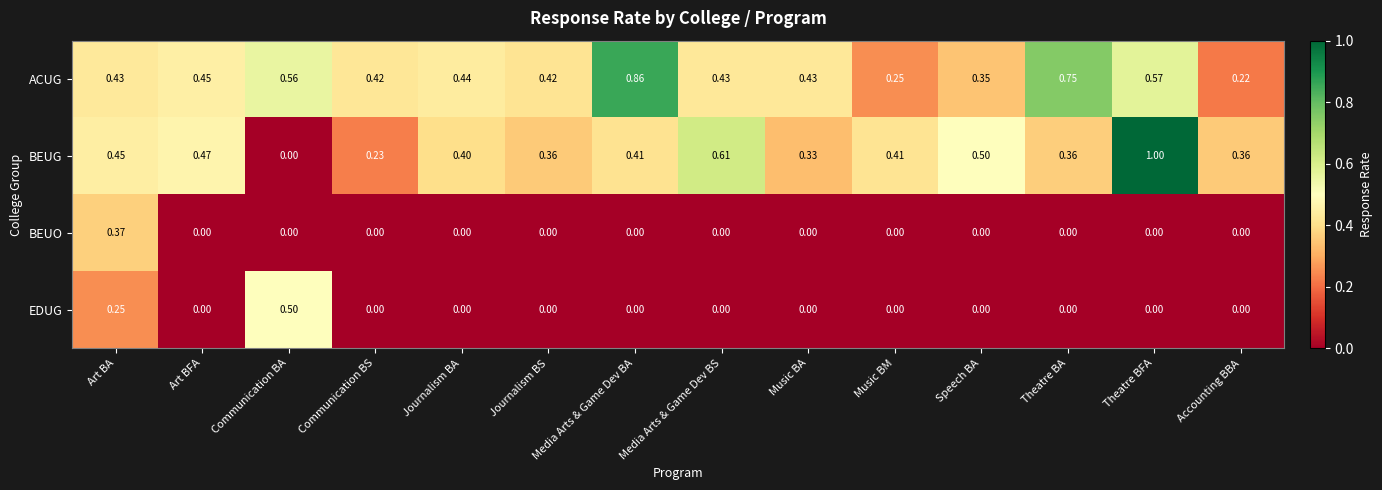

How many distinct data groups are displayed?

4